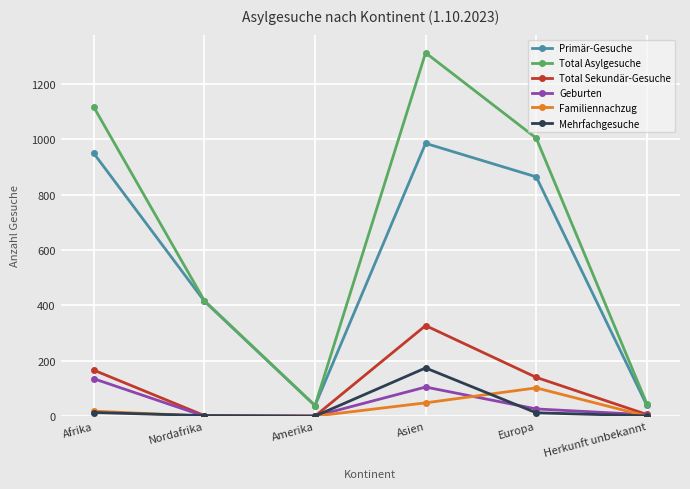

At Asien, list the series in order from largest to smallest.

Total Asylgesuche, Primär-Gesuche, Total Sekundär-Gesuche, Mehrfachgesuche, Geburten, Familiennachzug